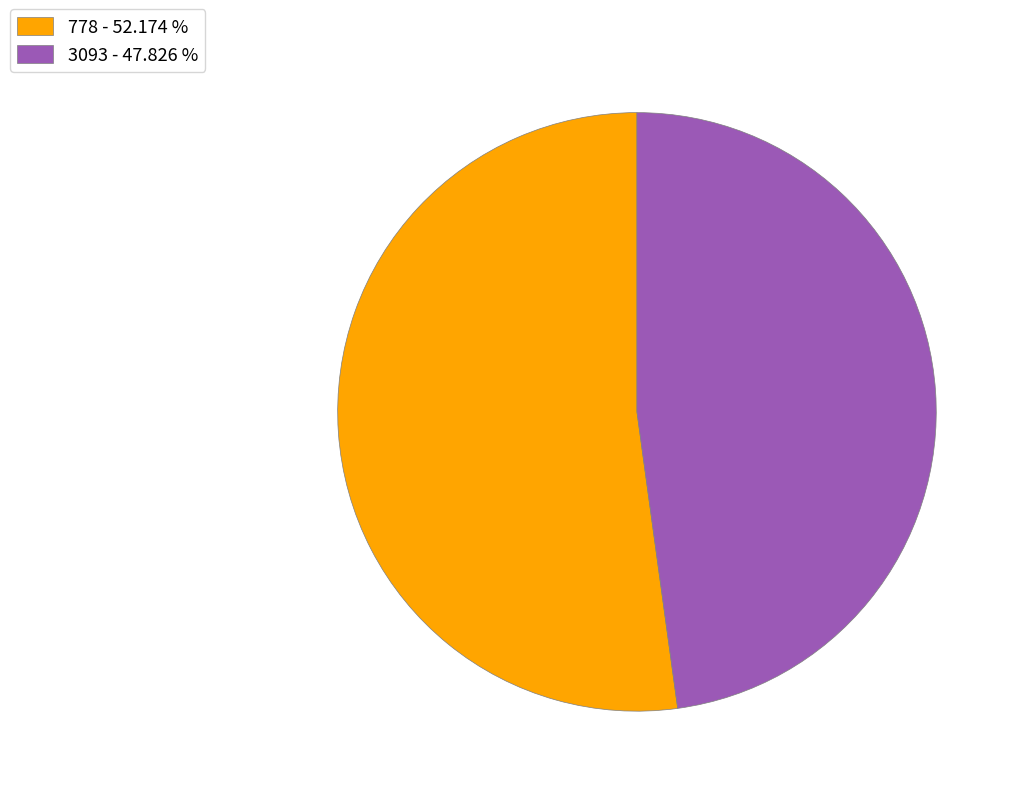

Count the number of slices in the pie.

2